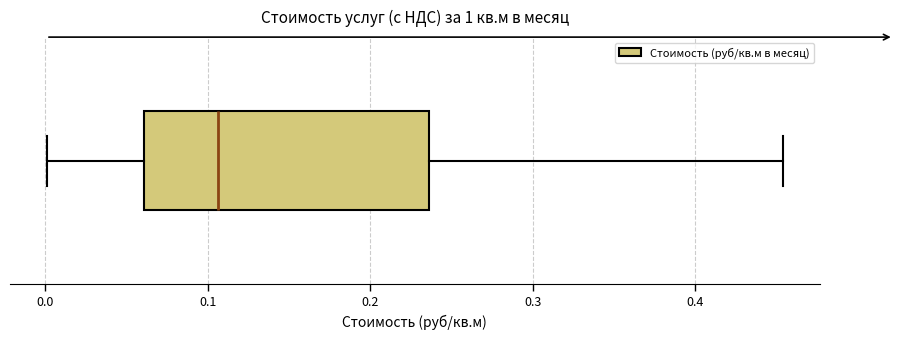

Transcribe this box plot: give where the median line is, the range the box spans, and where the two whiskers end, as read against the x-axis. The values are not printed on the chart, so give them approximately, as read against the axis.

median 0.11, box 0.06 to 0.24, whiskers 0.00 to 0.45